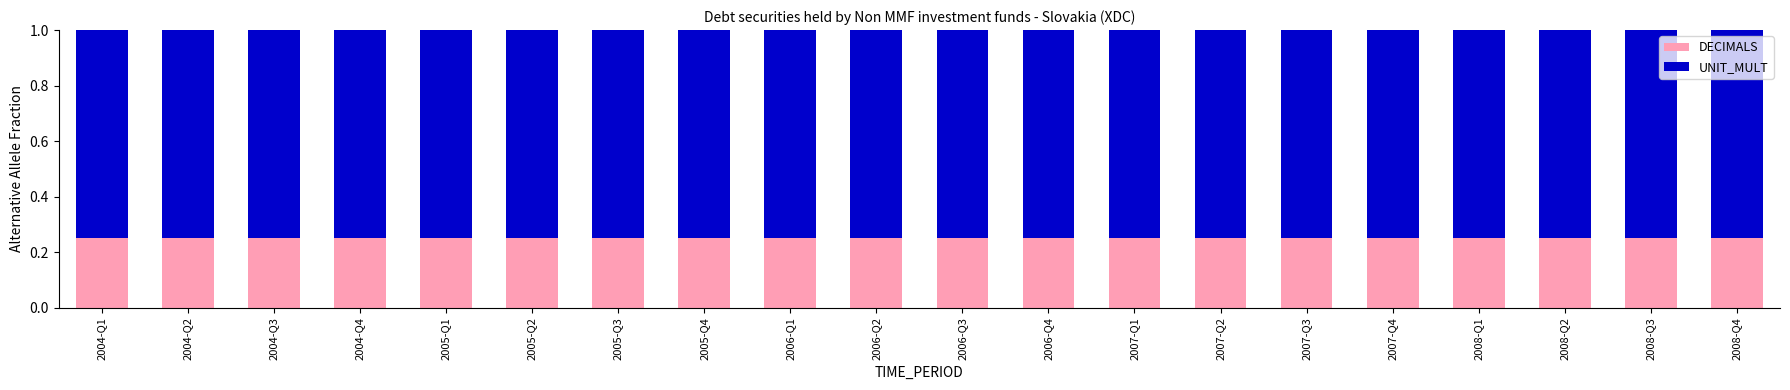

What is the sum of all DECIMALS values?

5.0